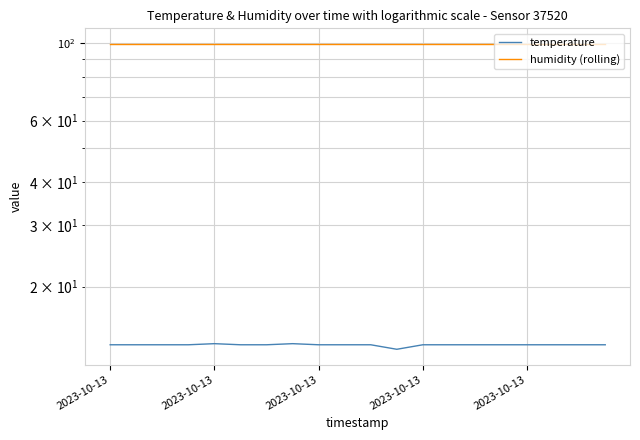

True or false: humidity (rolling) and temperature cross at least once.

False